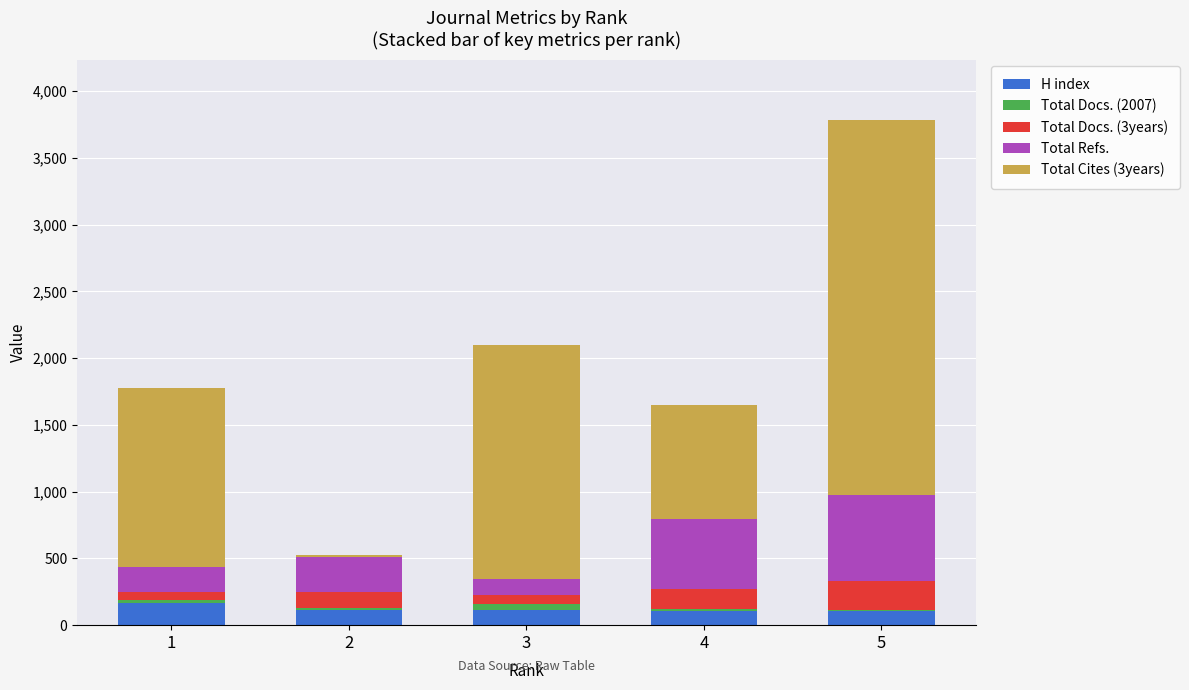

Are the bars horizontal?

No